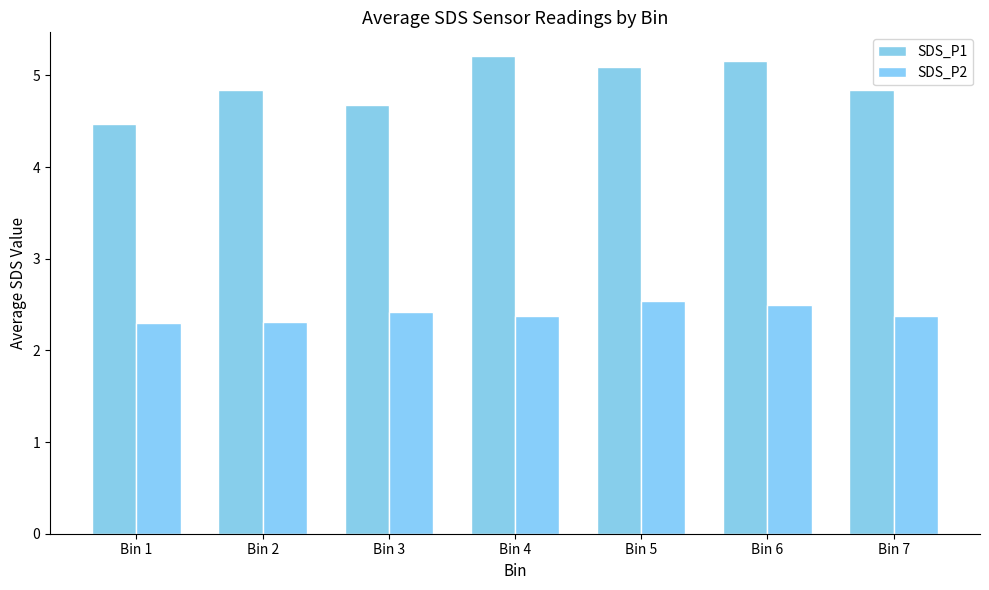

Is it true that SDS_P2 equals 3.3 at Bin 4?

False